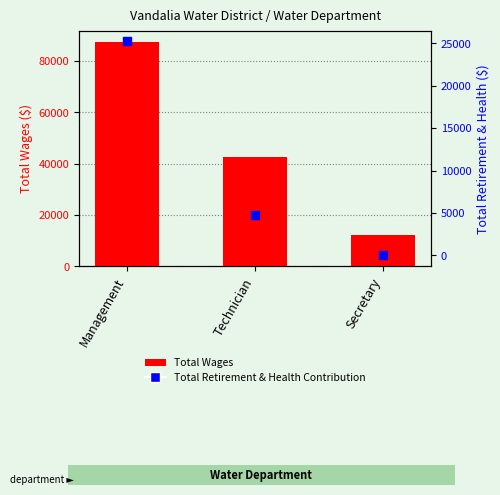

At which category is the sum across all series the highest?

Management